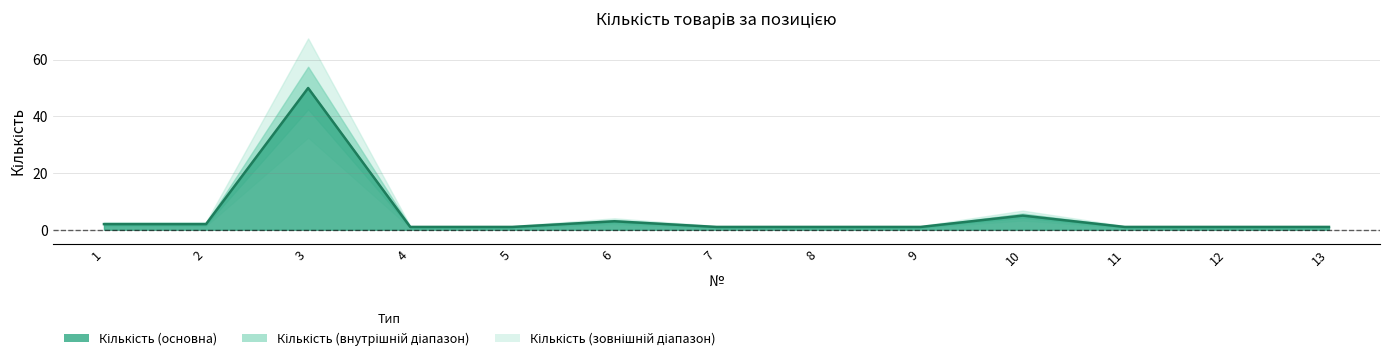

Which category has the highest value across all series?

3